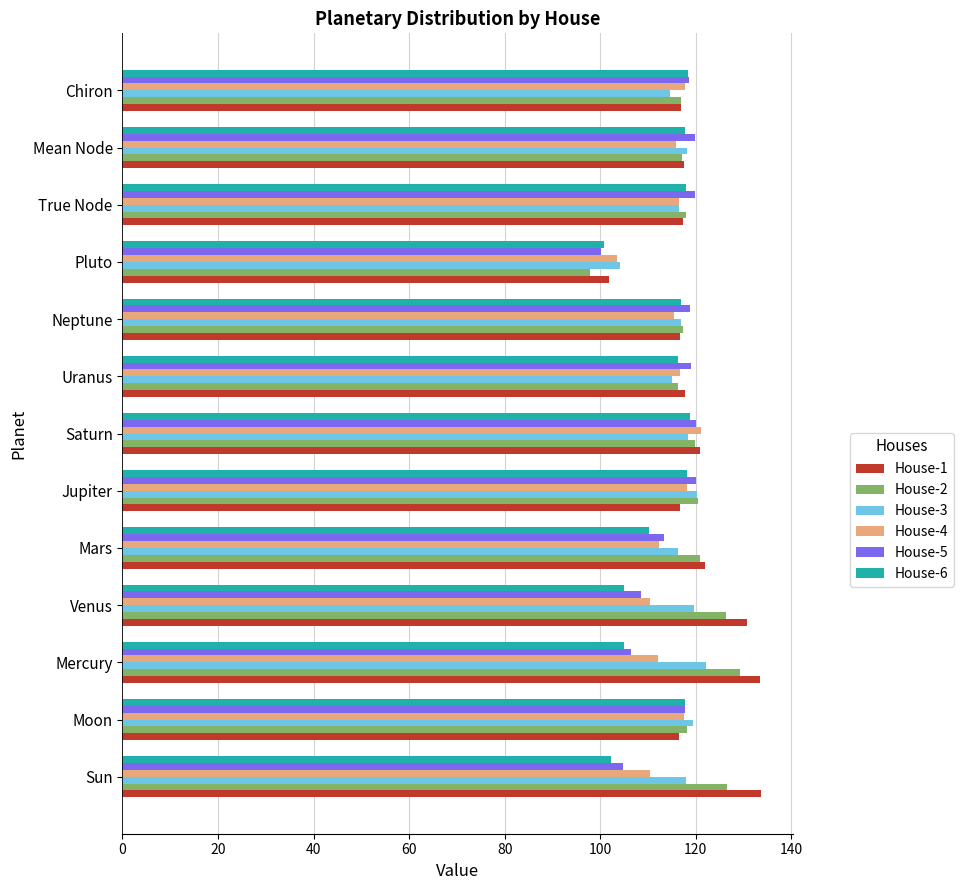

Read the House-6 value at Sun.

102.2